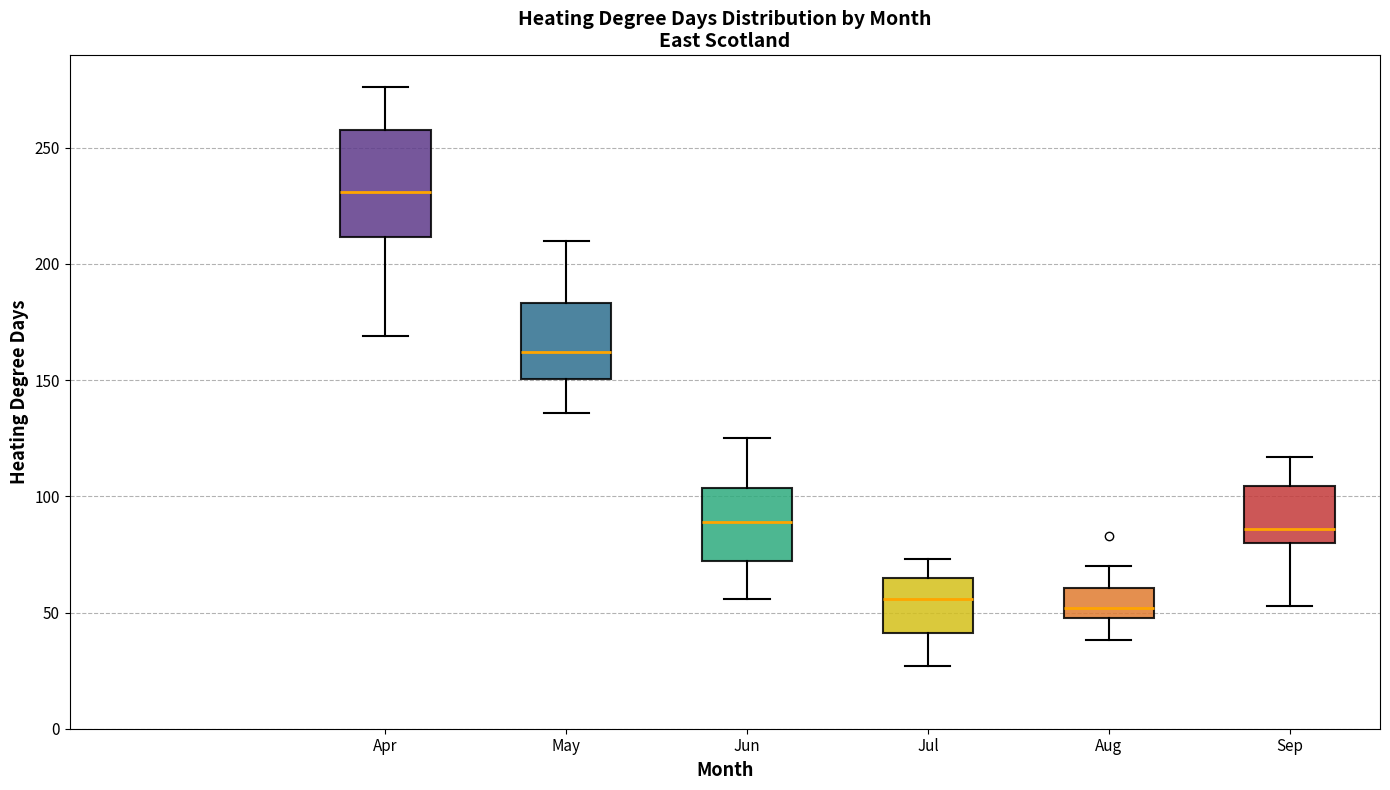

Reading left to right, transcribe this box plot: for each box, give where its median line is, the range the box spans, and where its two whiskers end, as read against the y-axis. The values are not printed on the chart, so give them approximately, as read against the axis.

Apr: median 230, box 210 to 260, whiskers 170 to 275
May: median 160, box 150 to 185, whiskers 135 to 210
Jun: median 90, box 70 to 105, whiskers 55 to 125
Jul: median 55, box 40 to 65, whiskers 25 to 75
Aug: median 50 (just above the box's lower edge), box 50 to 60, whiskers 40 to 70
Sep: median 85, box 80 to 105, whiskers 55 to 115